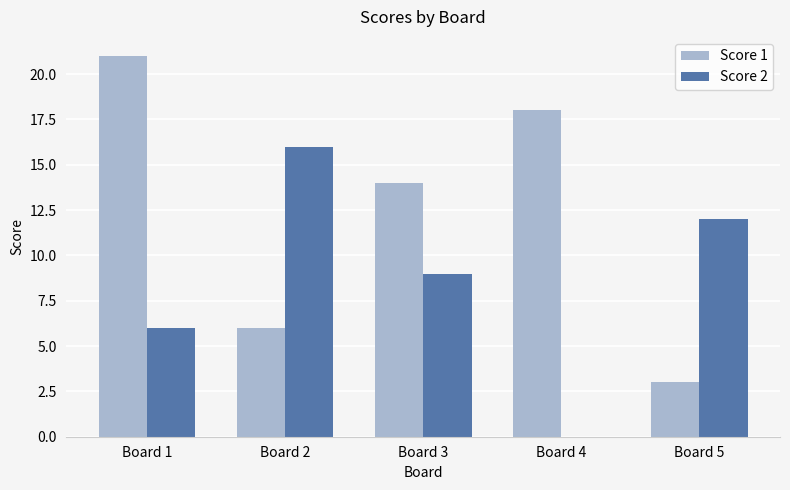

What is the average value of the Score 2 series?

9